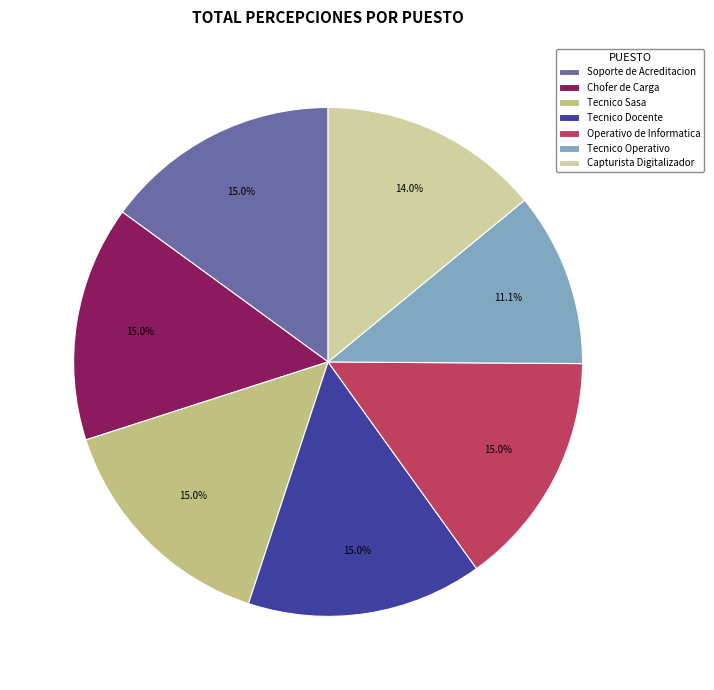

Does Capturista Digitalizador account for over 50% of the chart?

No